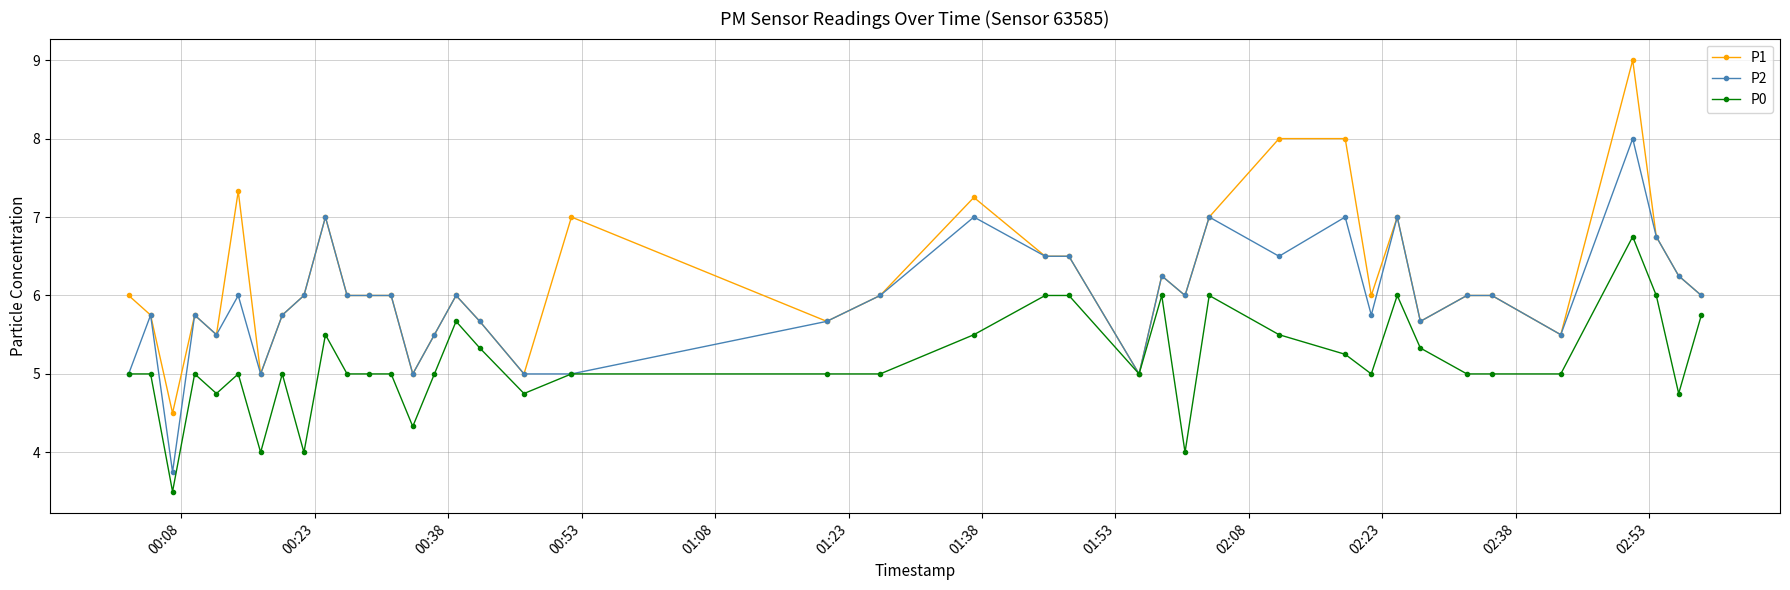

What is the maximum value for P2?

8.0